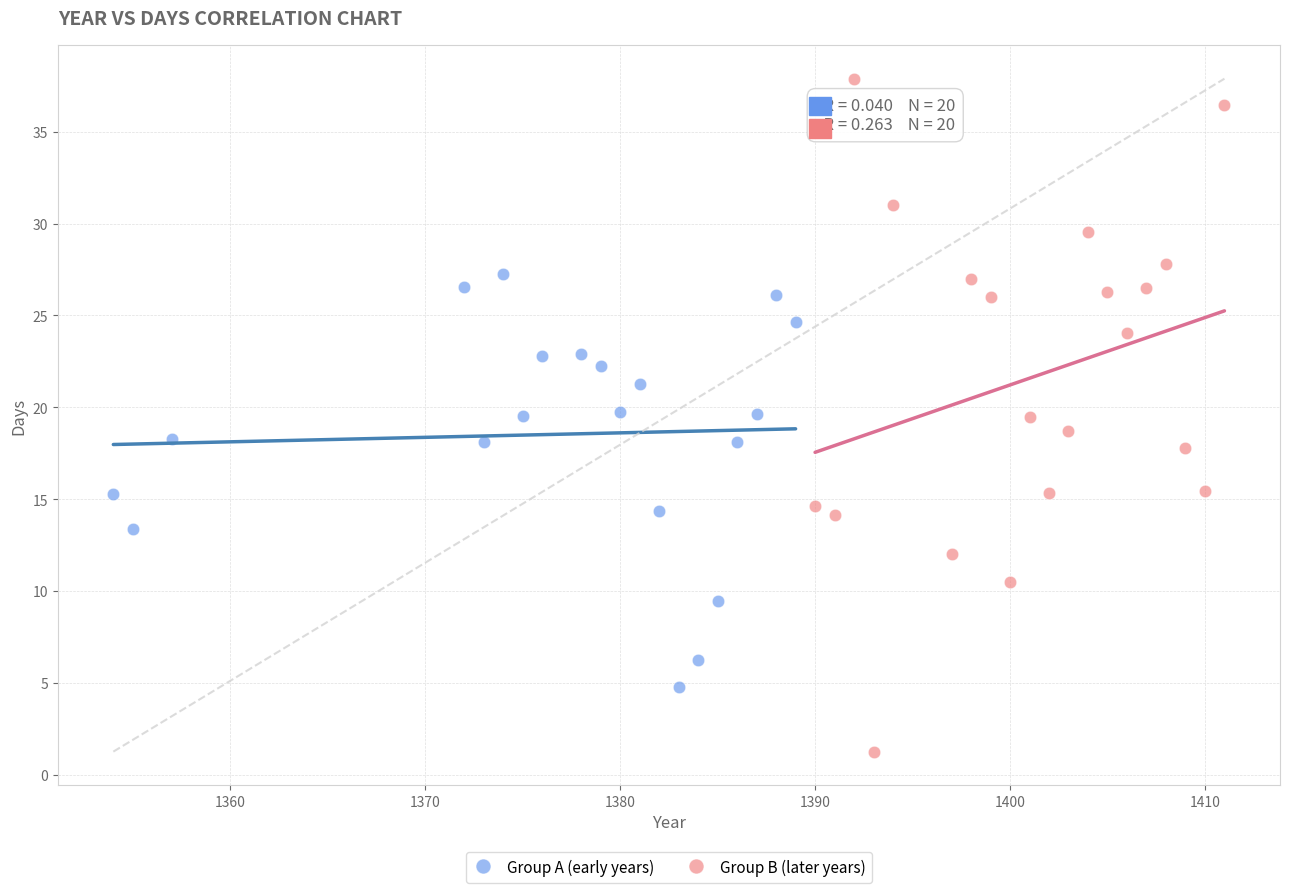

Which series has the largest Y range (max minus min)?

Group B (later years)